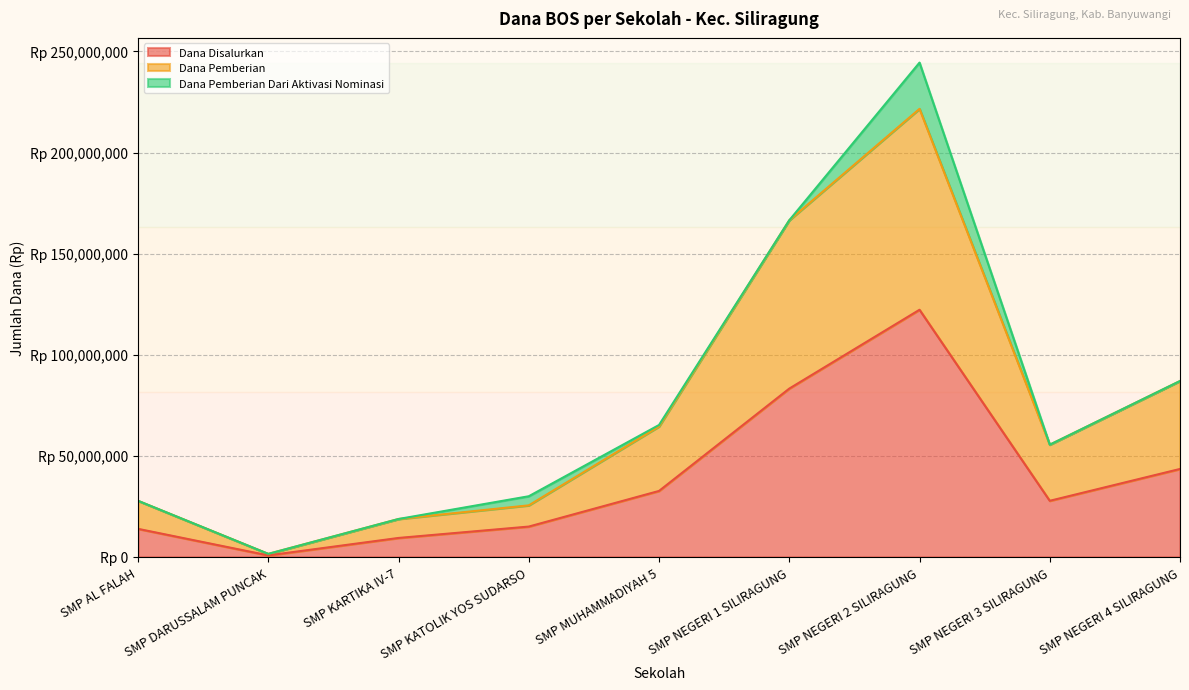

Does the chart display data point markers on the line(s)?

No